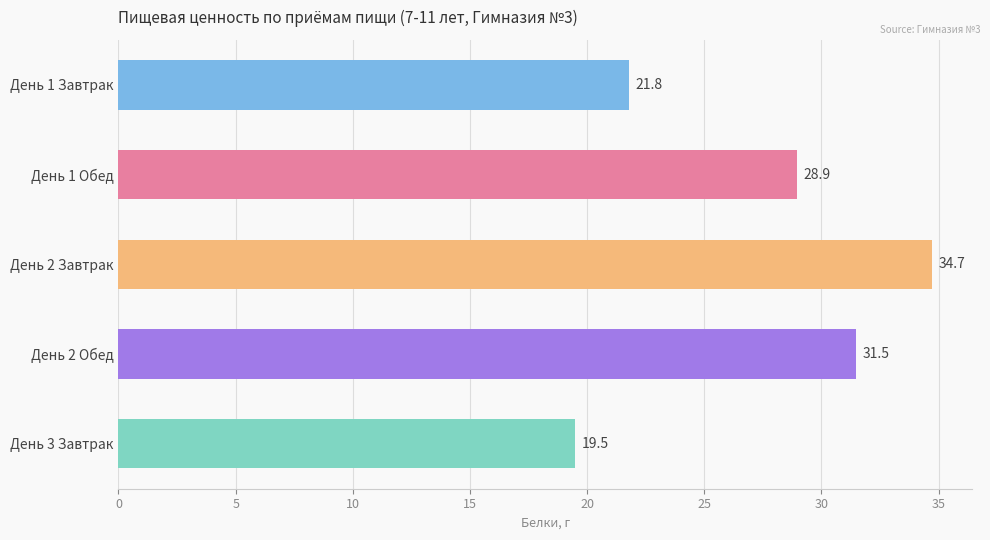

How many bars are there in total?

5